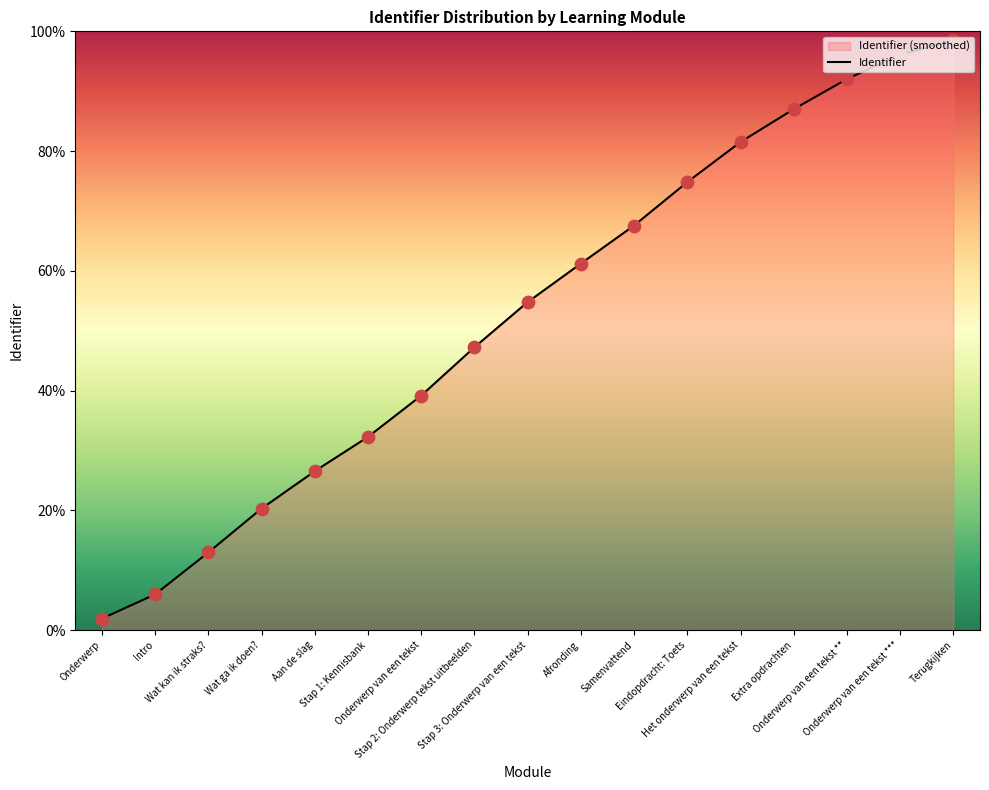

What is the change in value from Eindopdracht: Toets to Extra opdrachten?

+12.2